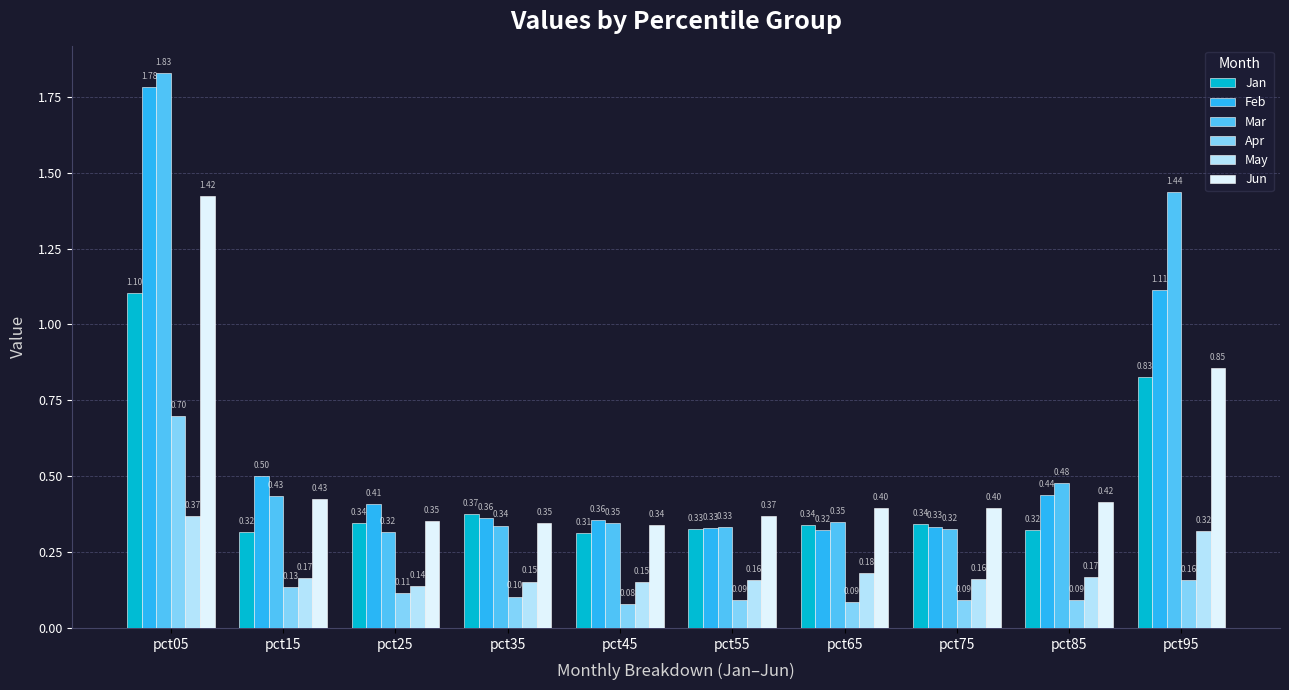

At which label does Jan reach its minimum?

pct45